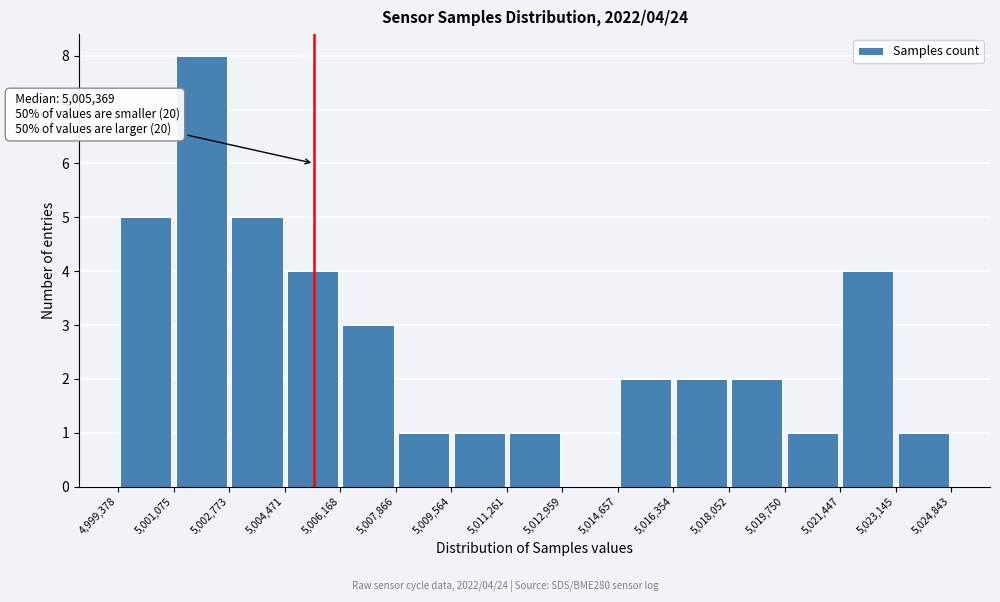

Which range on the x-axis has the tallest bar?

5,001,075 to 5,002,773